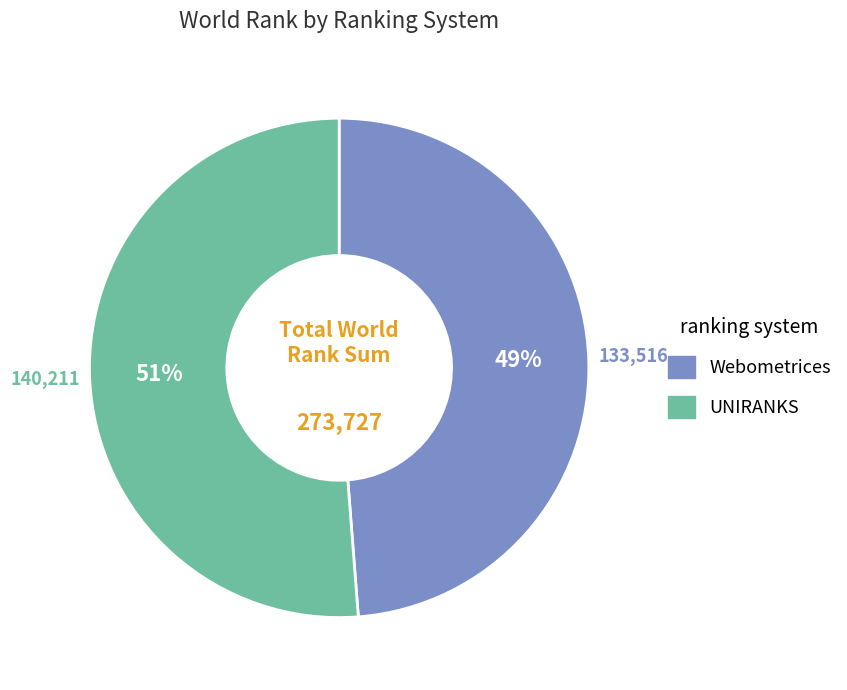

Is there any slice that represents more than half of the pie?

Yes